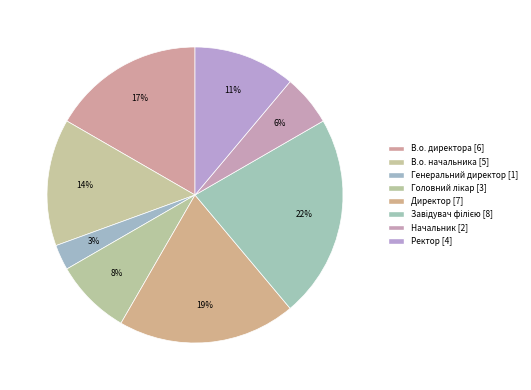

Does В.о. директора represent more than half of the total?

No